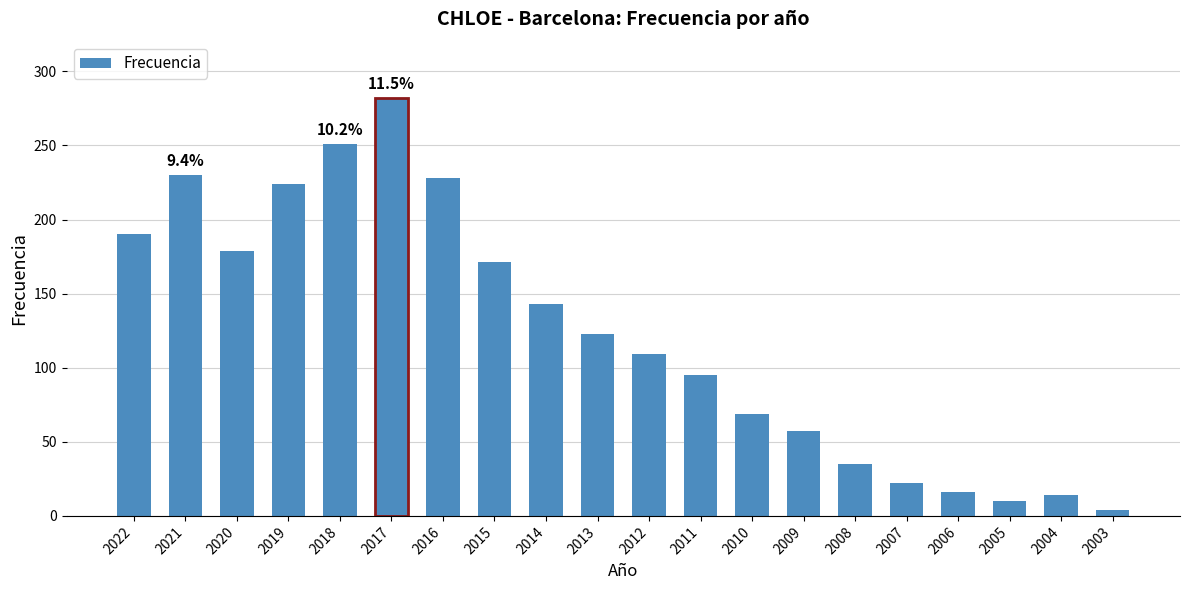

The chart shows a value of 35 at 2008. True or false?

True